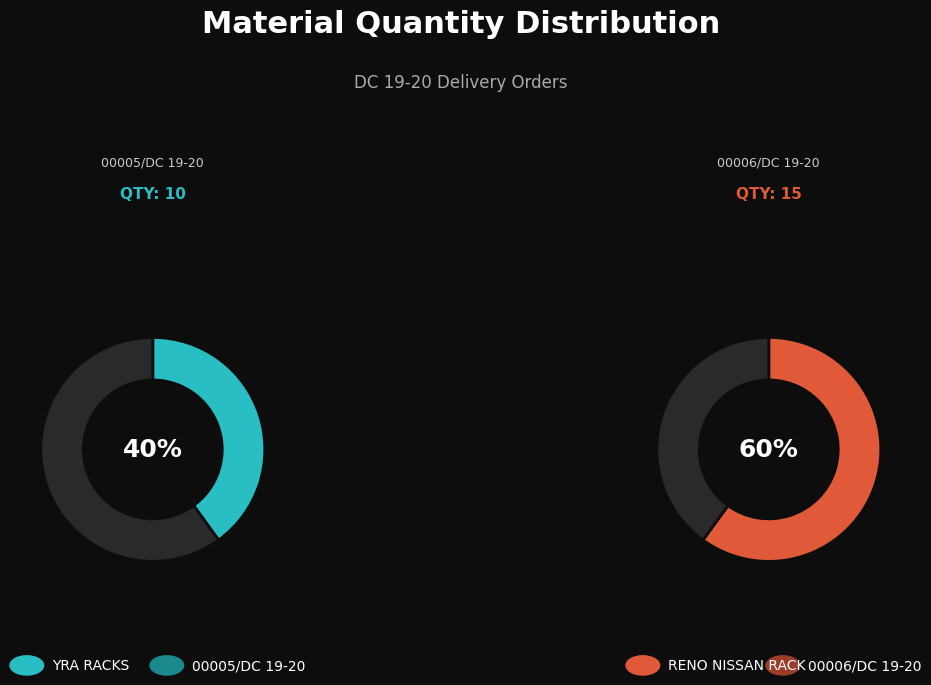

To the nearest percent, what is the difference between the largest and smallest slice percentages?

20%